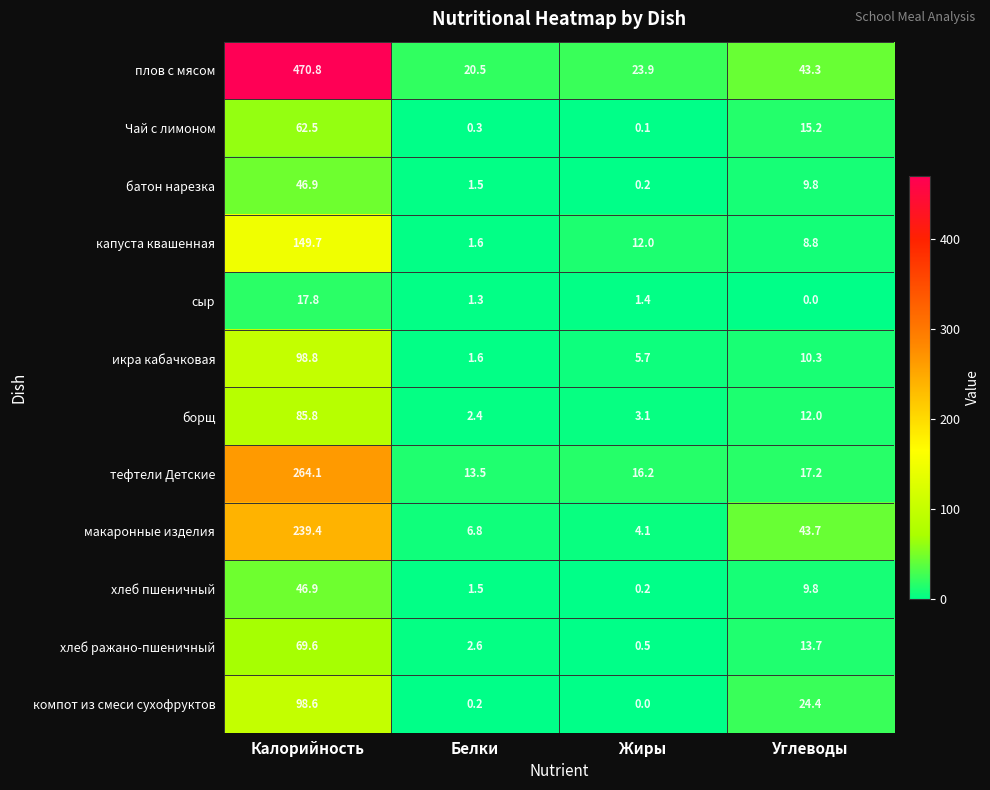

Which series has the largest total across all categories?

плов с мясом